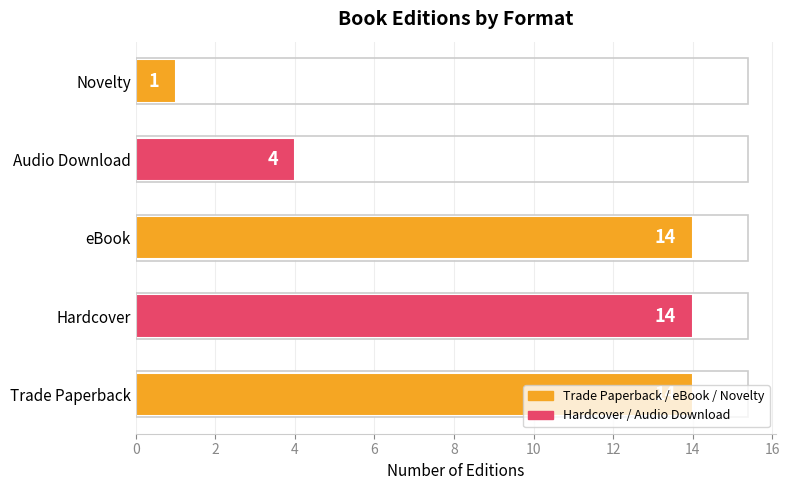

The value at Audio Download is 4. True or false?

True